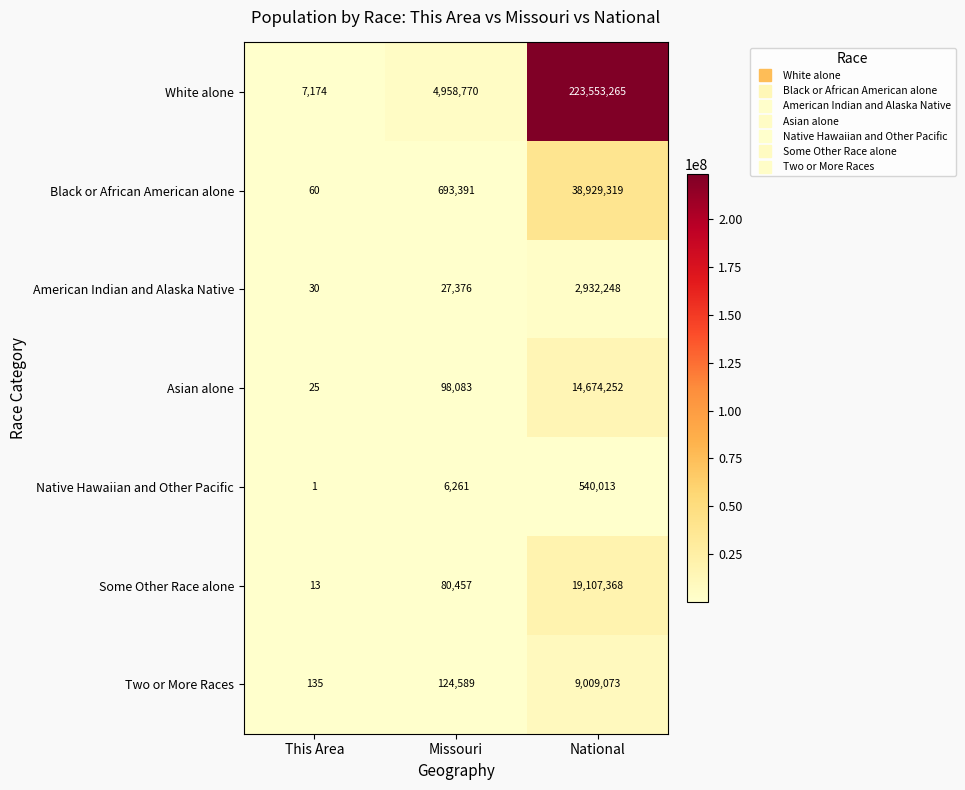

How many categories are shown in the chart?

3